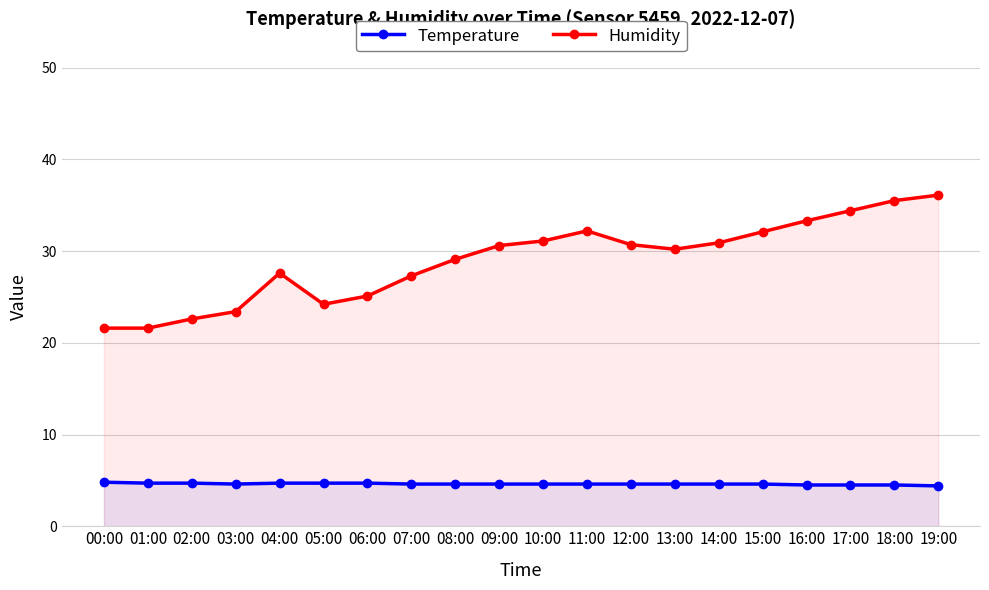

What is the average value of the Temperature series?

4.6